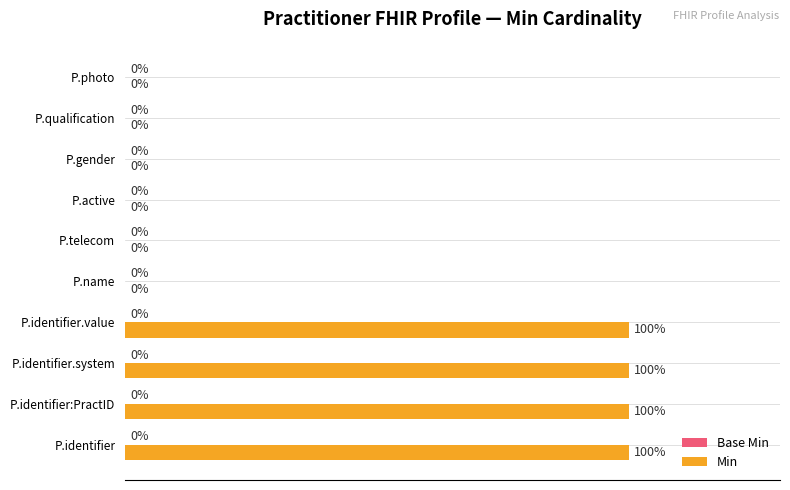

Between P.qualification and P.identifier:PractID, which is larger?

P.identifier:PractID